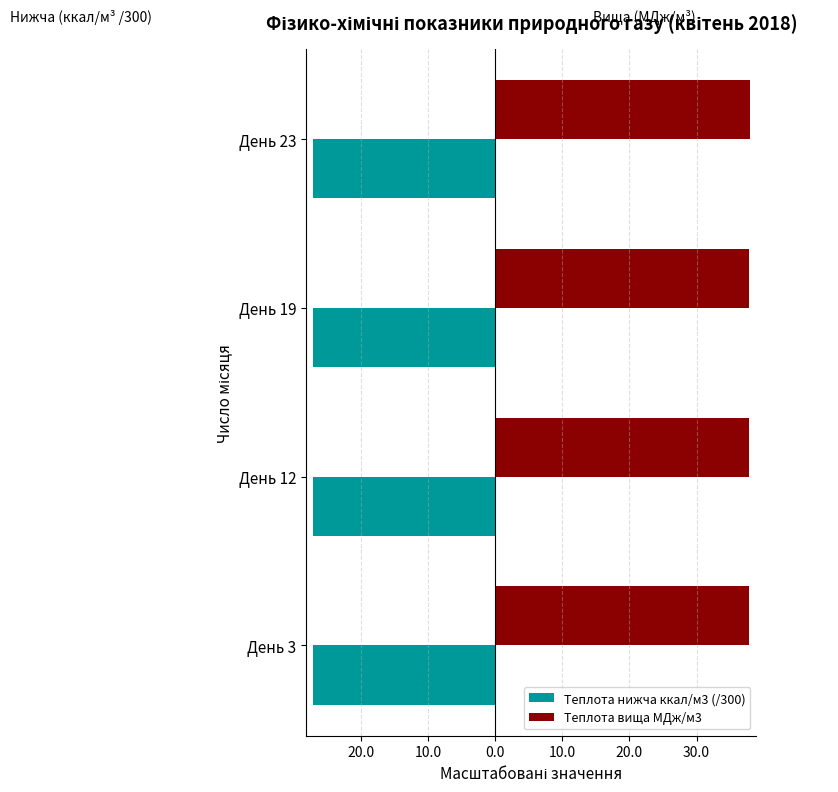

What are all the series names shown in the legend?

Теплота нижча ккал/м3 (/300), Теплота вища МДж/м3